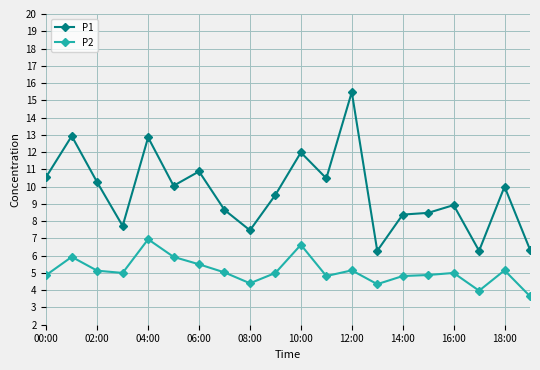

List the series in order of their peak value, highest first.

P1, P2